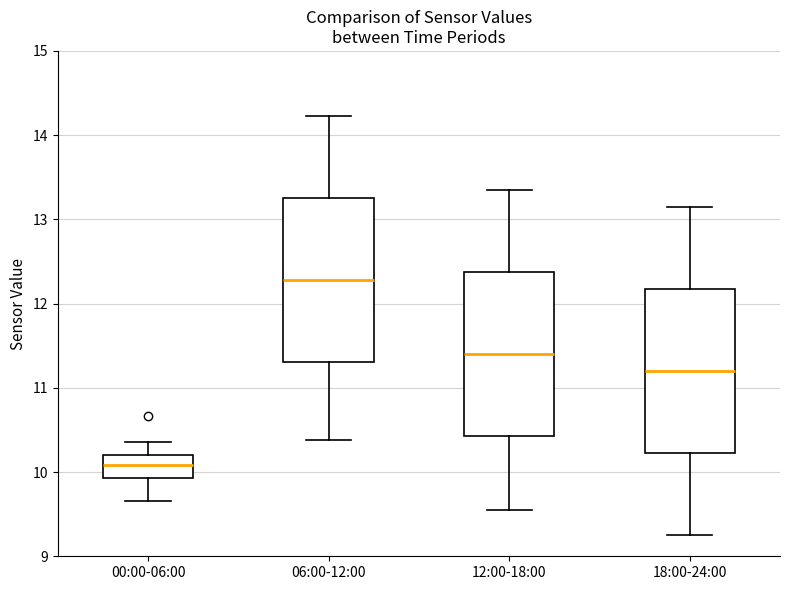

Reading left to right, transcribe this box plot: for each box, give where its median line is, the range the box spans, and where its two whiskers end, as read against the y-axis. The values are not printed on the chart, so give them approximately, as read against the axis.

00:00-06:00: median 10.1, box 9.9 to 10.2, whiskers 9.7 to 10.4
06:00-12:00: median 12.3, box 11.3 to 13.3, whiskers 10.4 to 14.2
12:00-18:00: median 11.4, box 10.4 to 12.4, whiskers 9.6 to 13.4
18:00-24:00: median 11.2, box 10.2 to 12.2, whiskers 9.3 to 13.2